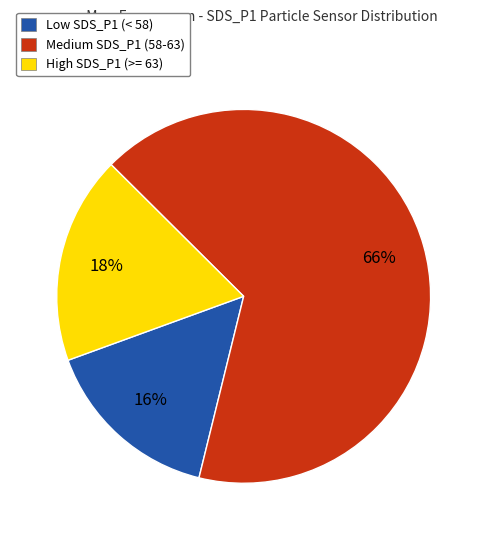

Combined, do High SDS_P1 (>= 63) and Medium SDS_P1 (58-63) account for over 50%?

Yes